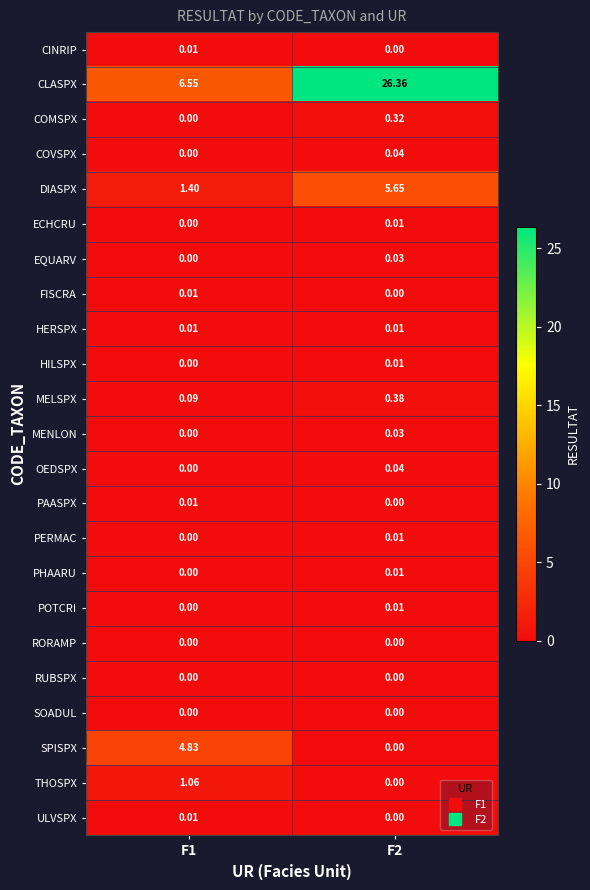

Which series has the largest range (max minus min)?

CLASPX